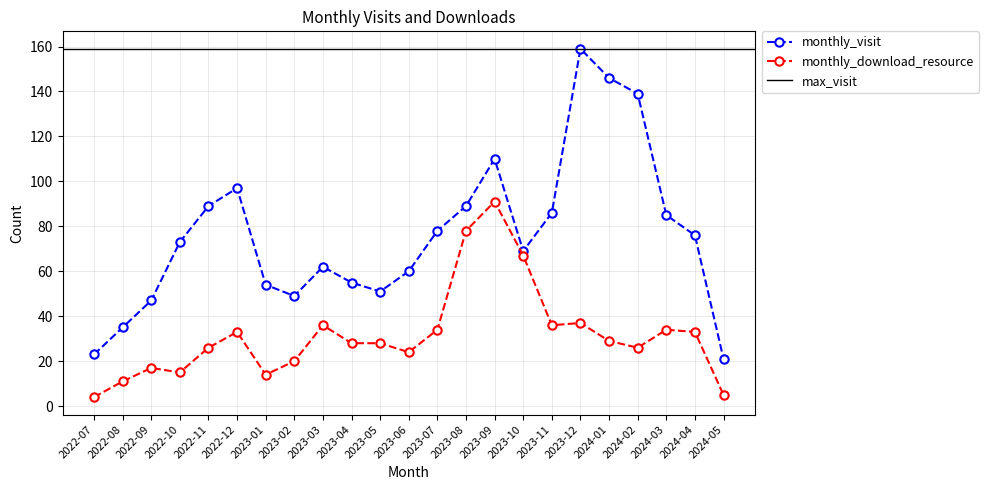

Reading right to left, transcribe all the data shown in this chart.

monthly_visit: 2024-05=21	2024-04=76	2024-03=85	2024-02=139	2024-01=146	2023-12=159	2023-11=86	2023-10=69	2023-09=110	2023-08=89	2023-07=78	2023-06=60	2023-05=51	2023-04=55	2023-03=62	2023-02=49	2023-01=54	2022-12=97	2022-11=89	2022-10=73	2022-09=47	2022-08=35	2022-07=23
monthly_download_resource: 2024-05=5	2024-04=33	2024-03=34	2024-02=26	2024-01=29	2023-12=37	2023-11=36	2023-10=67	2023-09=91	2023-08=78	2023-07=34	2023-06=24	2023-05=28	2023-04=28	2023-03=36	2023-02=20	2023-01=14	2022-12=33	2022-11=26	2022-10=15	2022-09=17	2022-08=11	2022-07=4